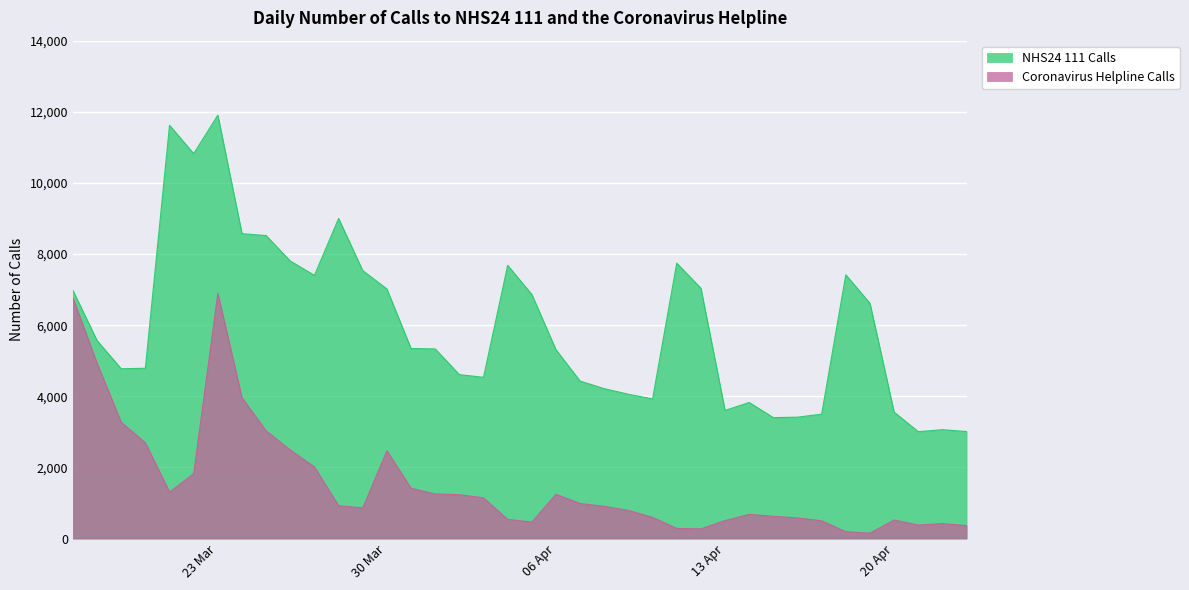

In NHS24 111 Calls, how many points are higher than both neighbors (excluding endpoints)?

8